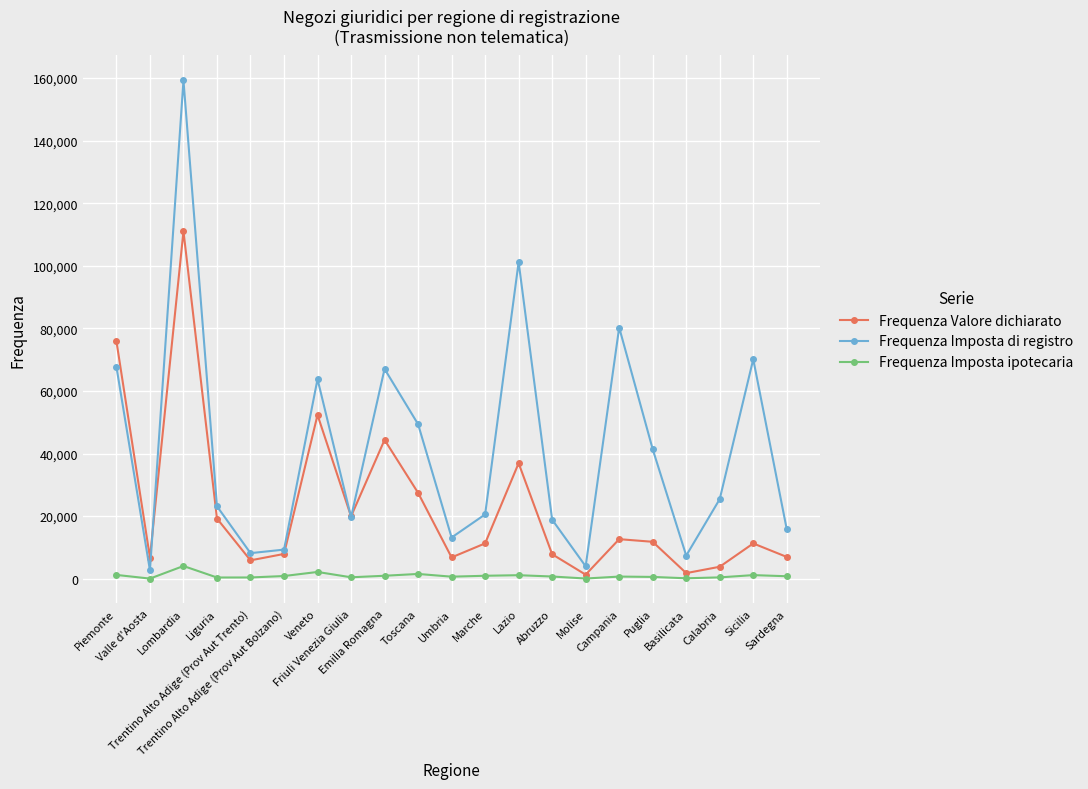

What is the label of the 13th point from the right?

Emilia Romagna